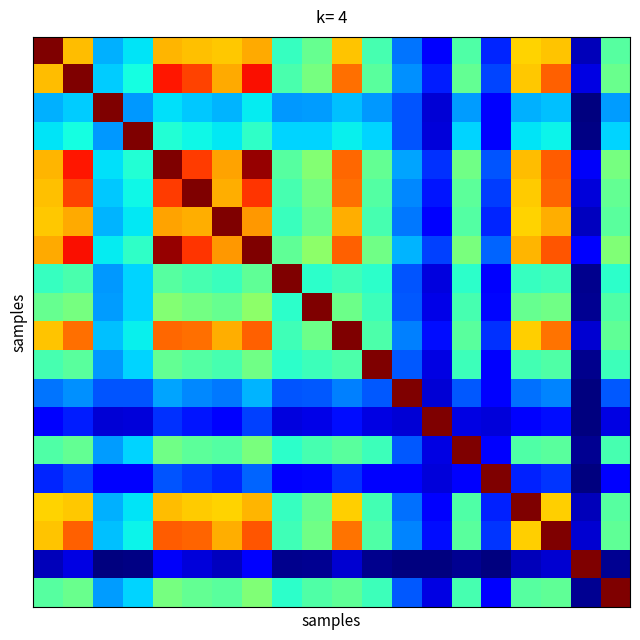

At which category does the chart reach its minimum across all series?

18